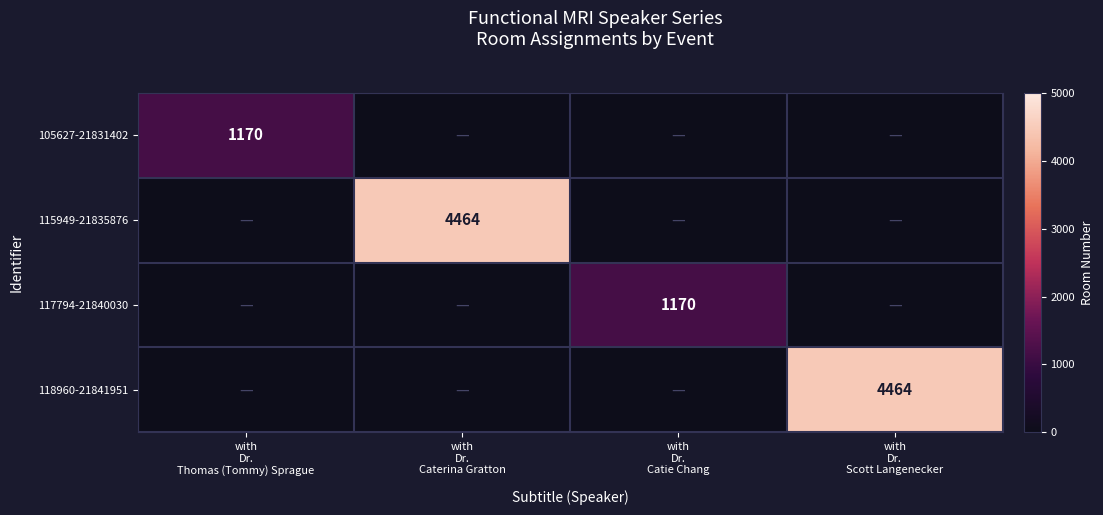

List the labels in order of 105627-21831402 value, smallest first.

with Dr. Thomas (Tommy) Sprague, with Dr. Caterina Gratton, with Dr. Catie Chang, with Dr. Scott Langenecker